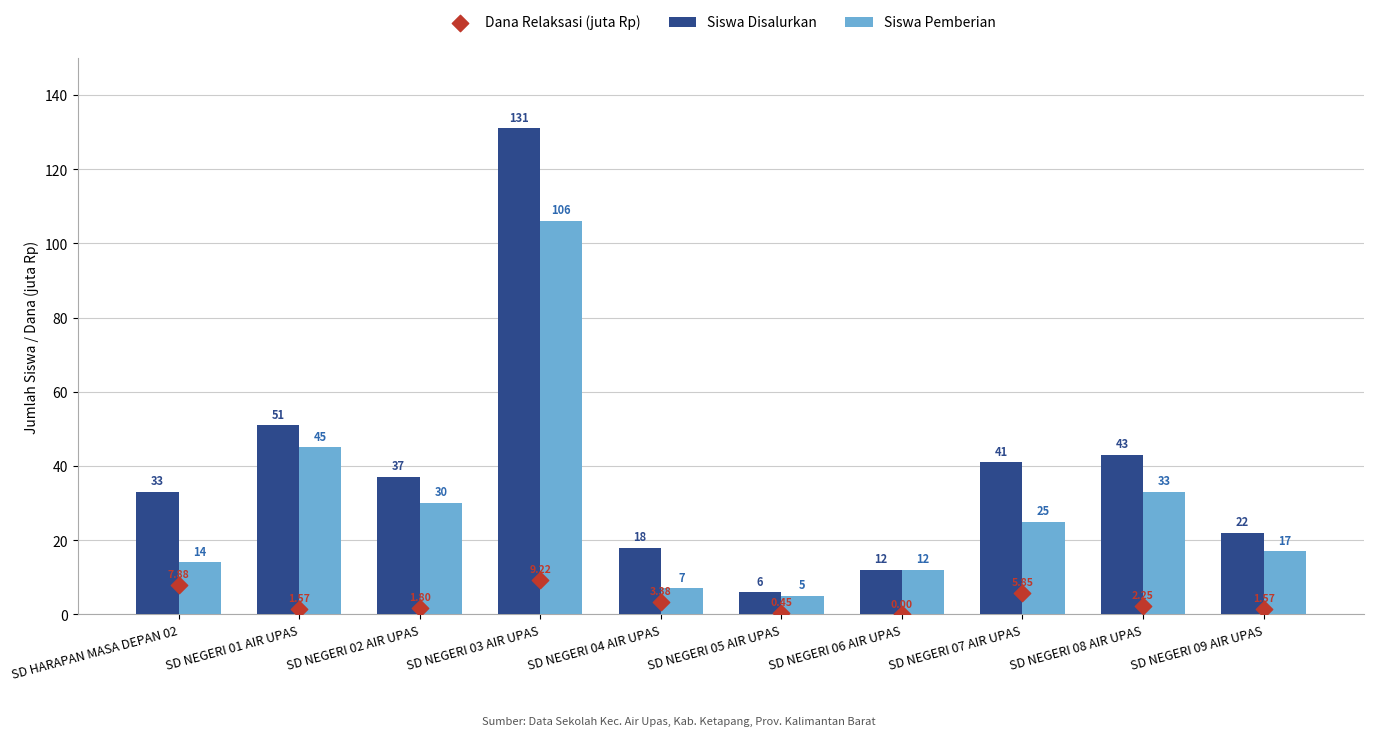

Which series has the largest total across all categories?

Siswa Disalurkan